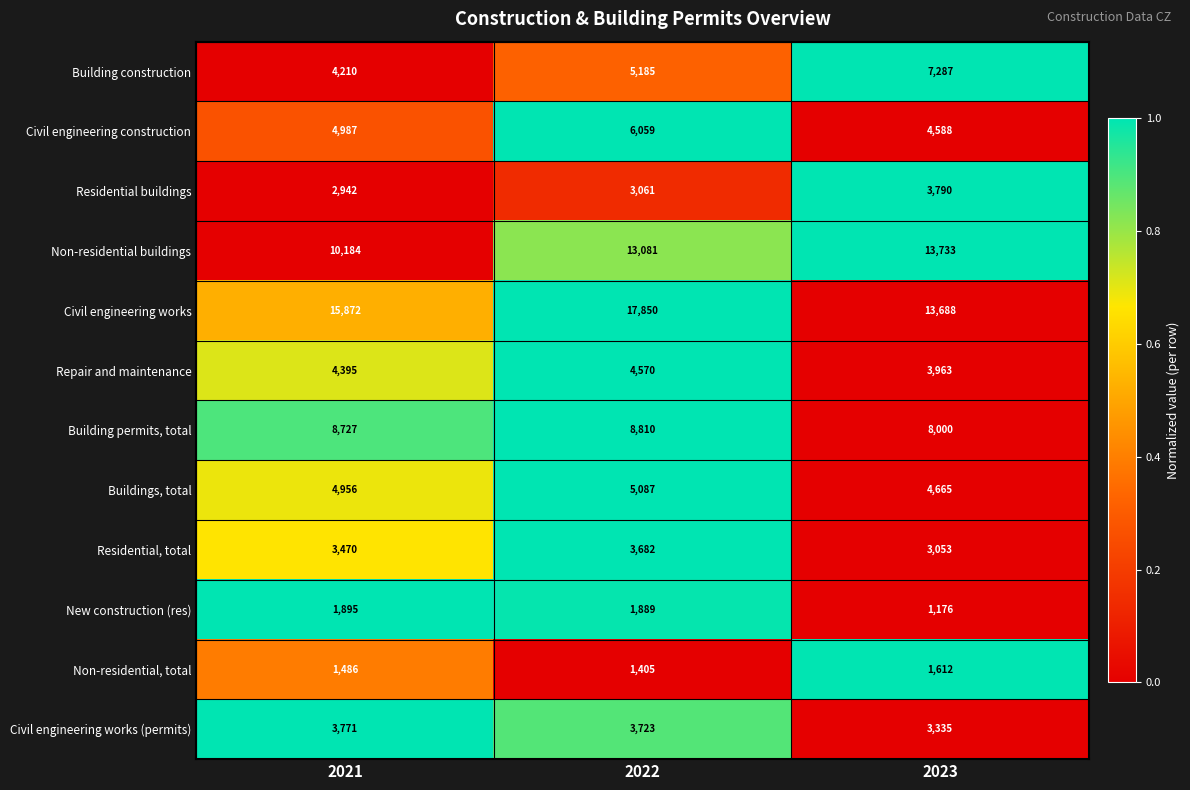

What is the difference between the maximum and minimum values in the Residential buildings series?

848